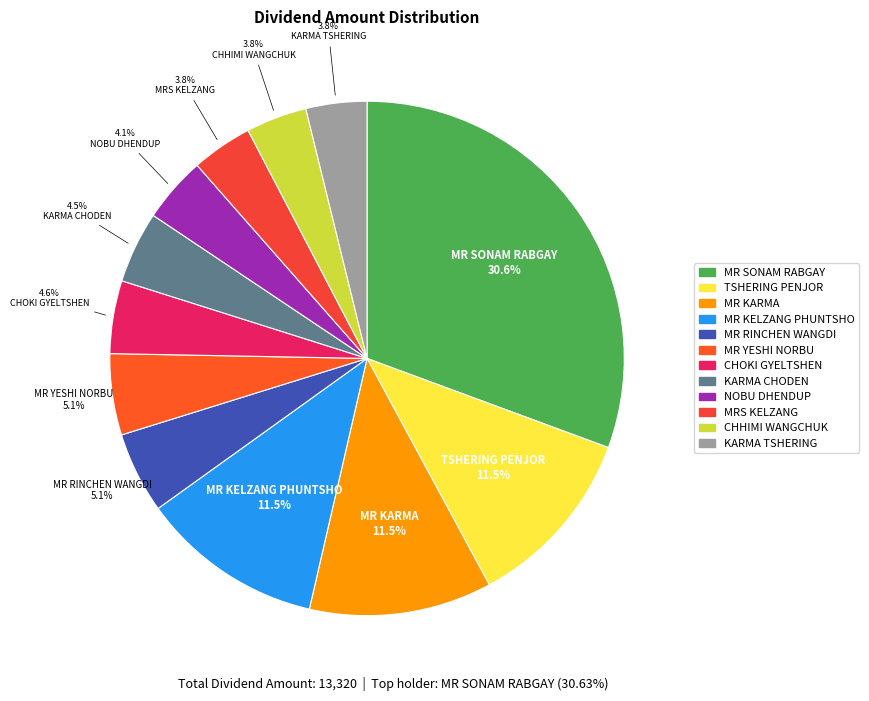

True or false: MRS KELZANG accounts for 16% of the total.

False